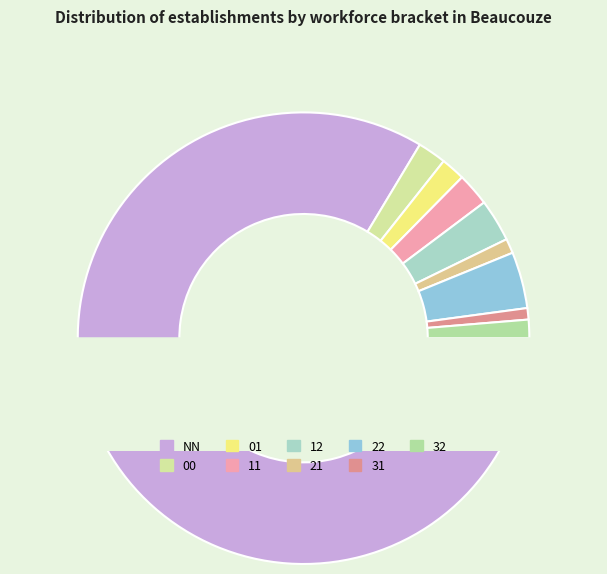

Which has a higher value, 01 or 31?

01